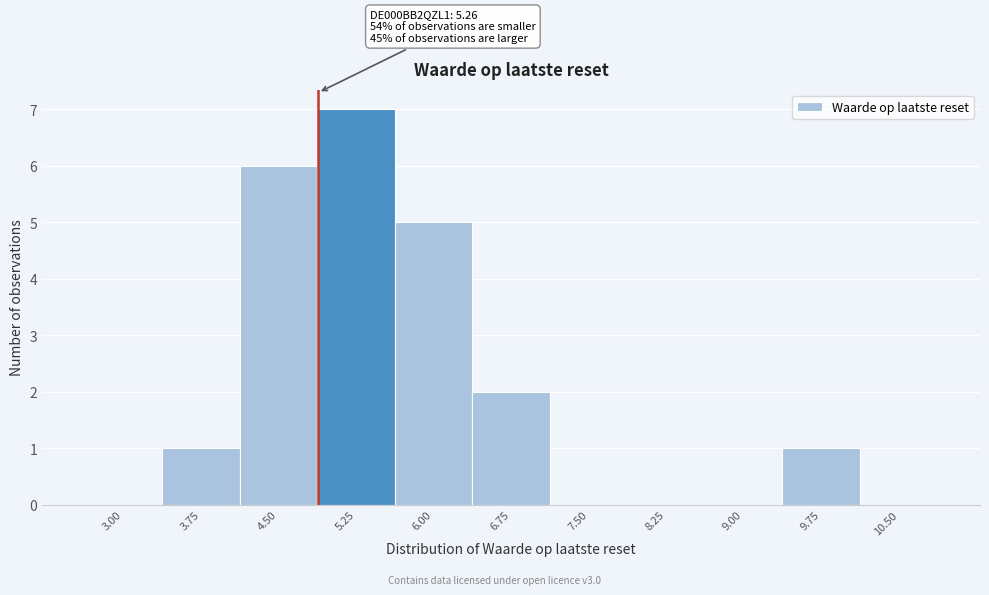

Reading left to right, list all the values displayed in this chart.

3.00=0	3.75=1	4.50=6	5.25=7	6.00=5	6.75=2	7.50=0	8.25=0	9.00=0	9.75=1	10.50=0